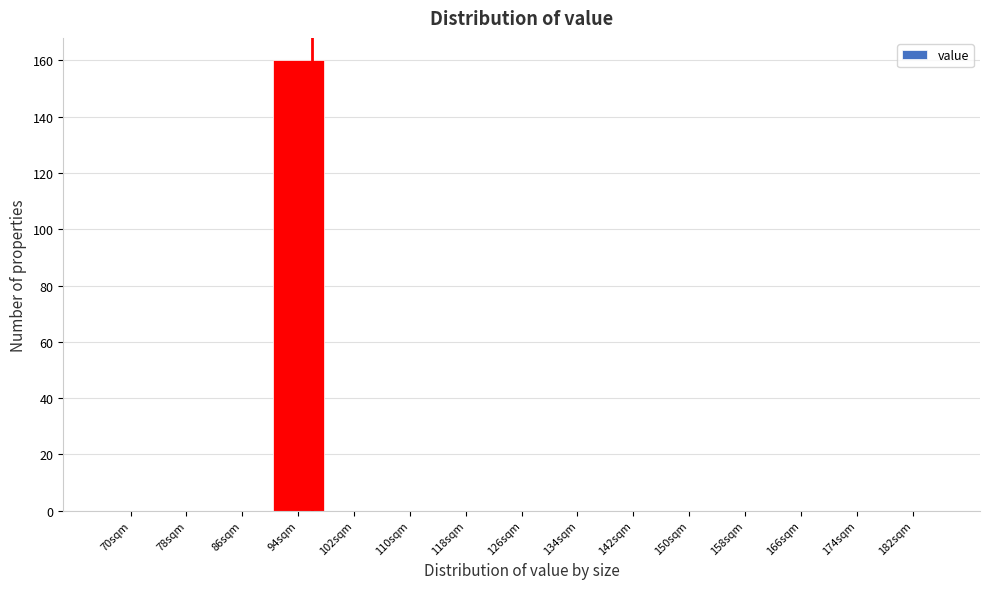

Reading left to right, extract all data points from this chart.

70sqm=0	78sqm=0	86sqm=0	94sqm=160	102sqm=0	110sqm=0	118sqm=0	126sqm=0	134sqm=0	142sqm=0	150sqm=0	158sqm=0	166sqm=0	174sqm=0	182sqm=0